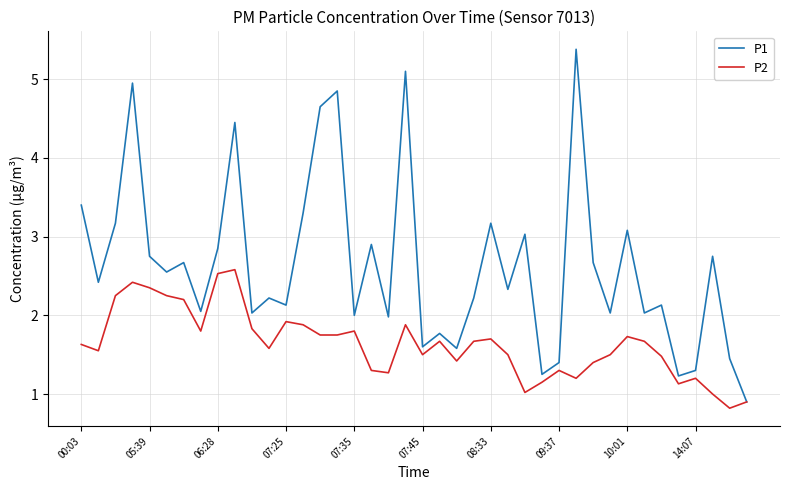

What is the difference between the maximum and minimum values in the P2 series?

1.8